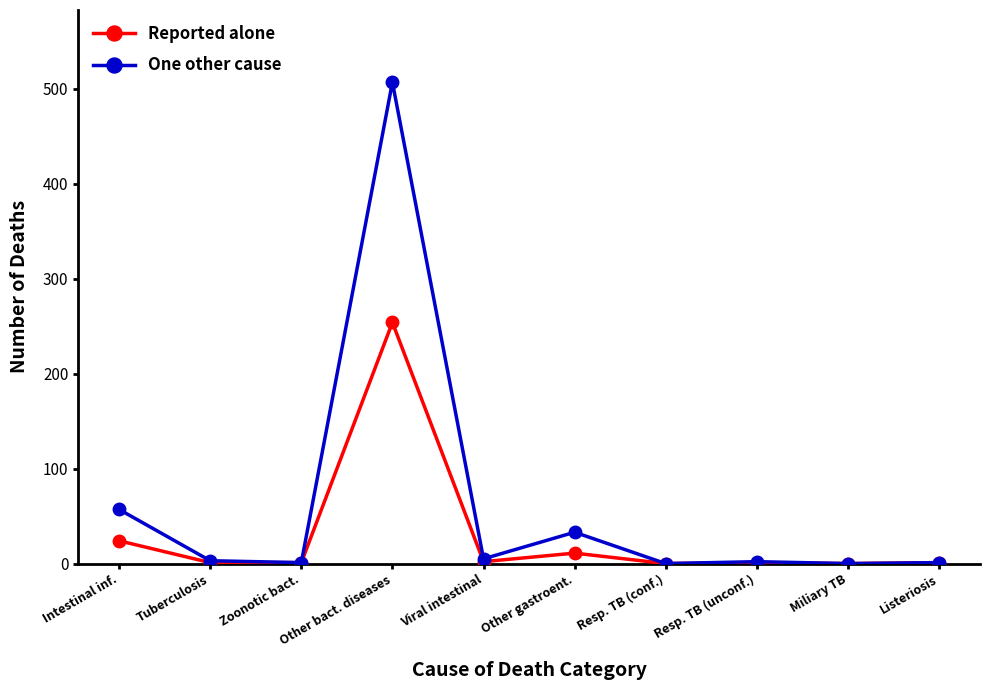

List the series in order of their peak value, lowest first.

Reported alone, One other cause